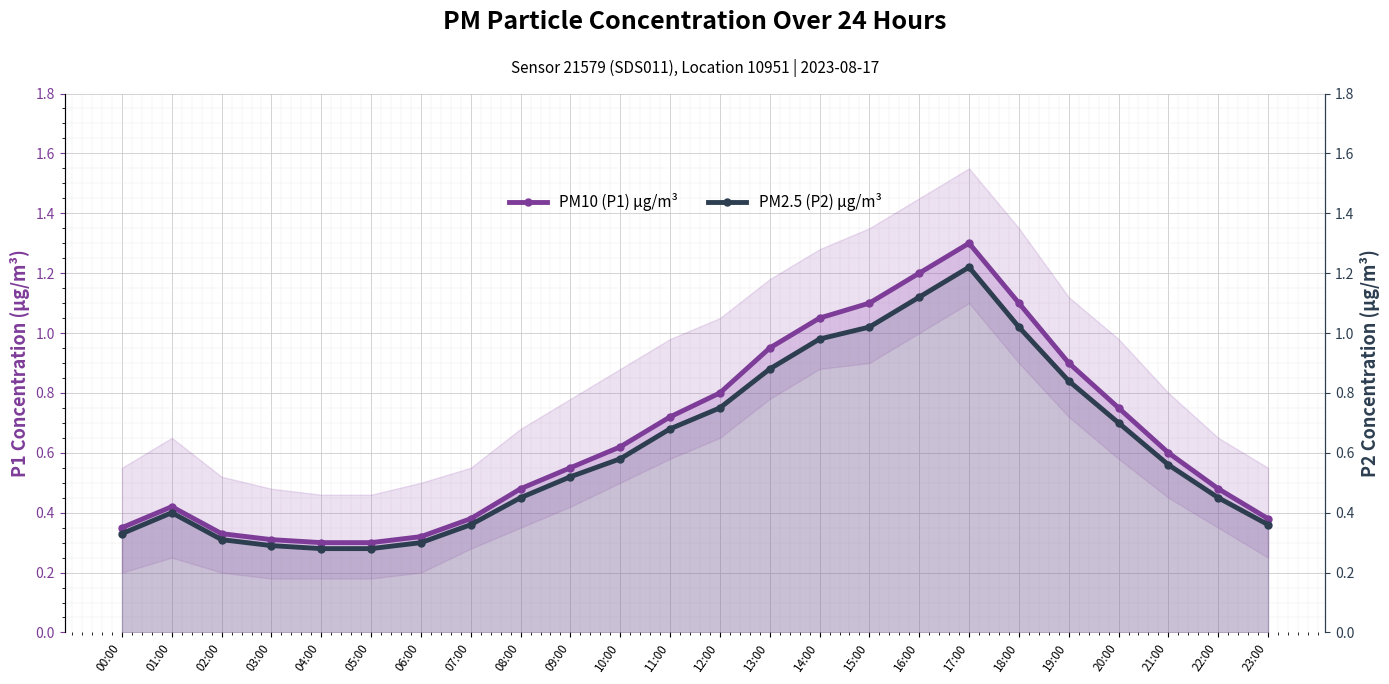

Which category has the highest value in the PM2.5 (P2) µg/m³ series?

17:00